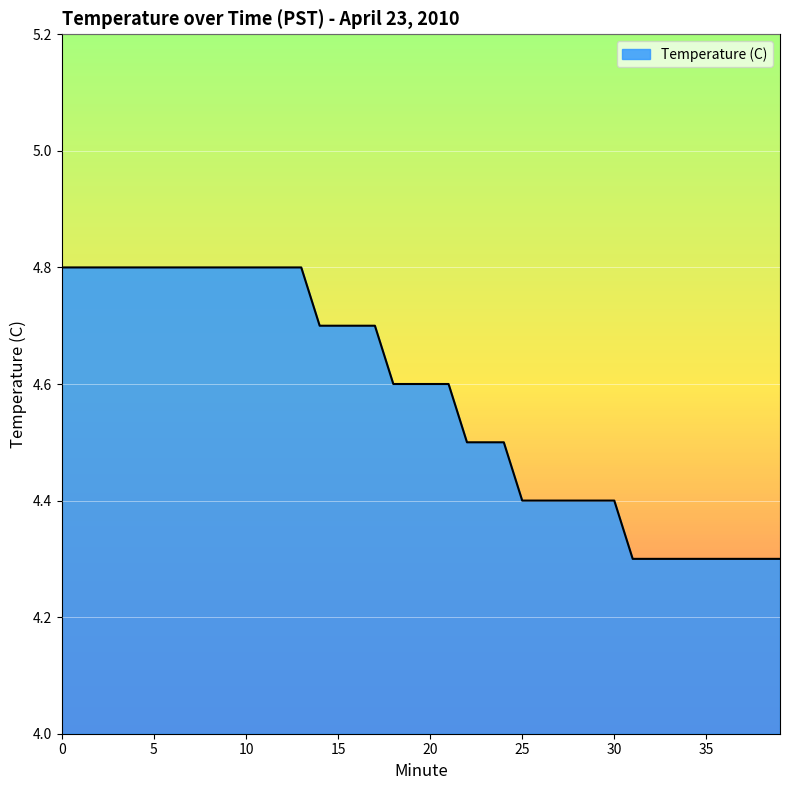

What is the difference between the maximum and minimum values?

0.5